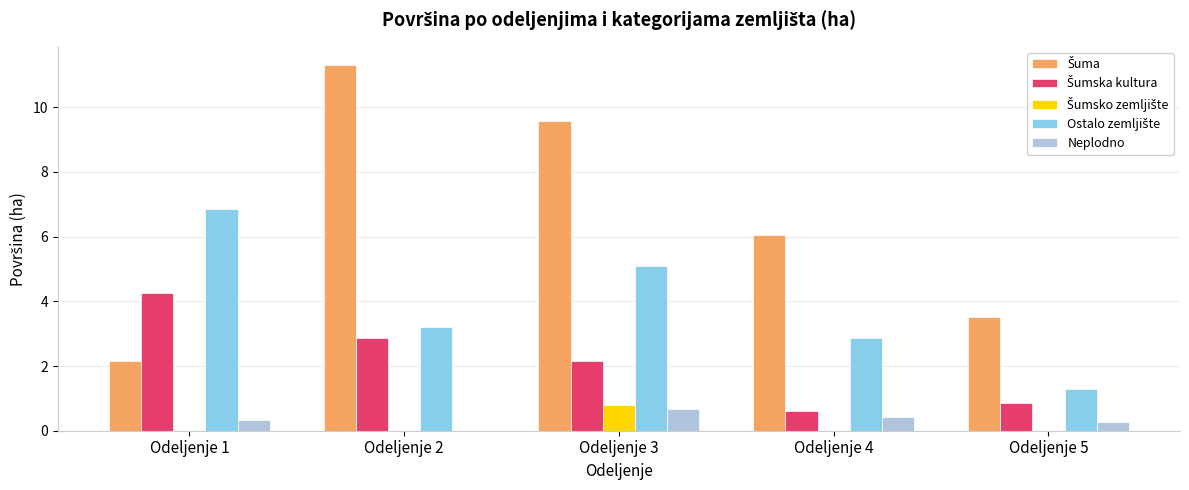

What is the total value across all series at Odeljenje 2?

17.4